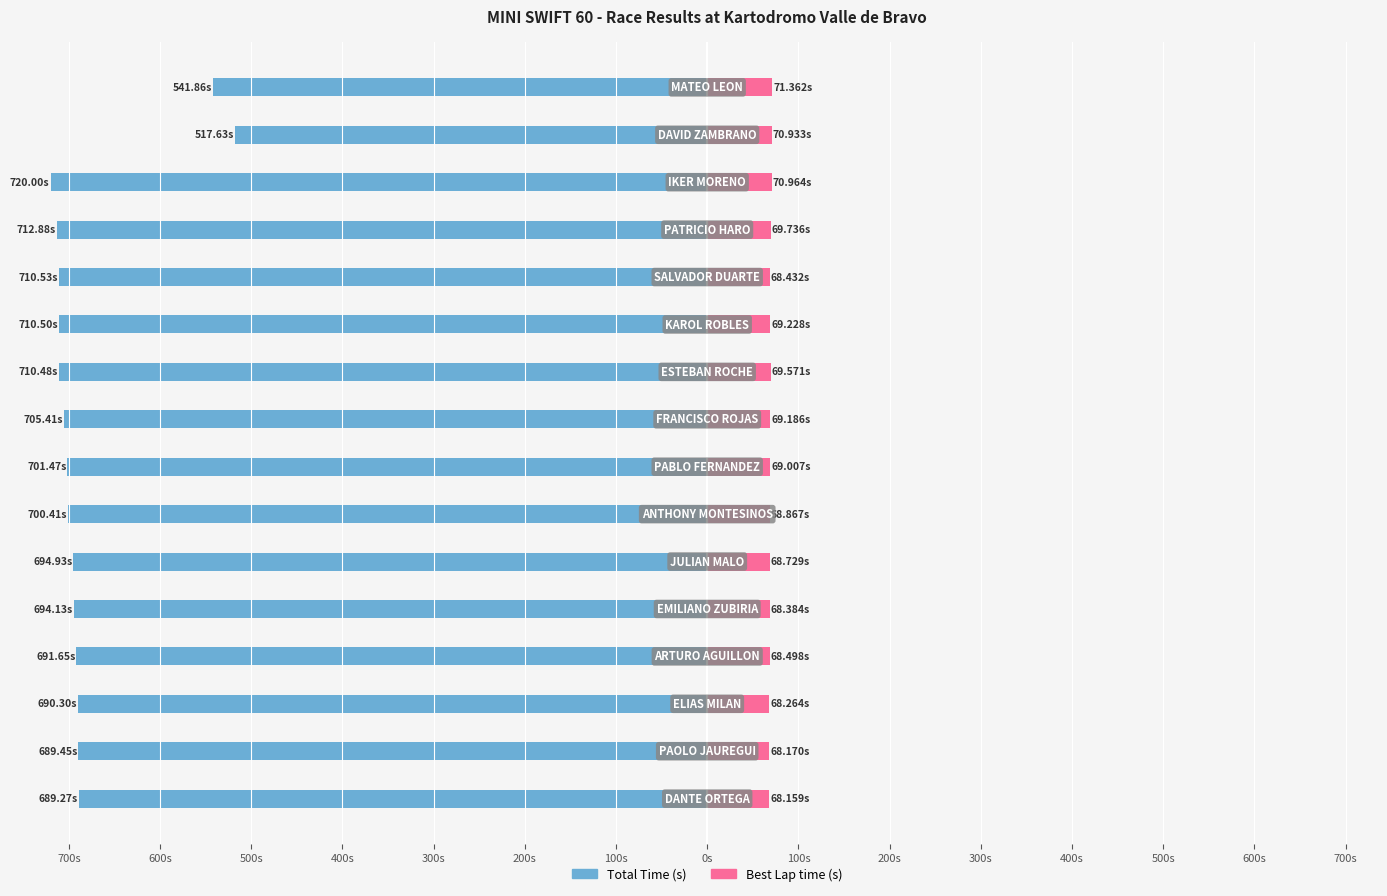

At how many categories does at least one series exceed -242?

16